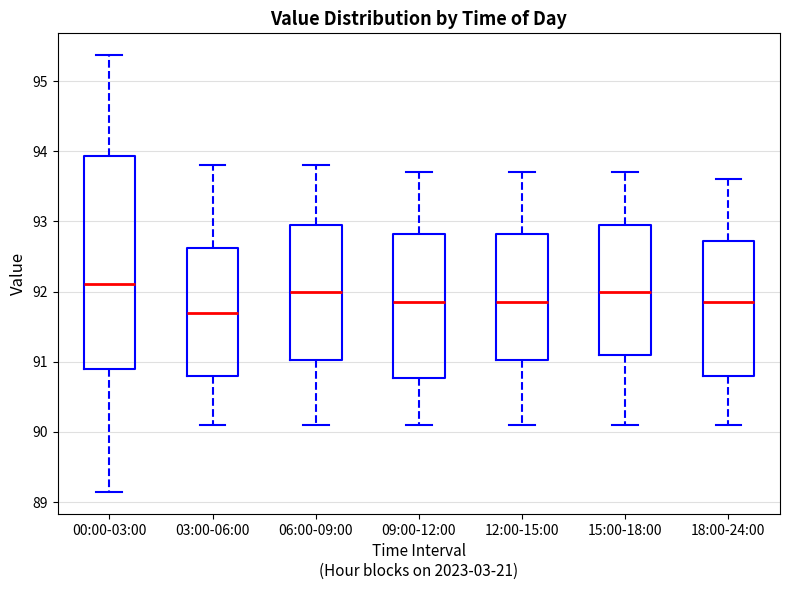

Reading left to right, read every box against the y-axis: the position of its median line, the range the box covers, and the ends of its whiskers. The values are not printed on the chart, so give them approximately, as read against the axis.

00:00-03:00: median 92.1, box 90.9 to 93.9, whiskers 89.1 to 95.4
03:00-06:00: median 91.7, box 90.8 to 92.6, whiskers 90.1 to 93.8
06:00-09:00: median 92.0, box 91.0 to 93.0, whiskers 90.1 to 93.8
09:00-12:00: median 91.9, box 90.8 to 92.8, whiskers 90.1 to 93.7
12:00-15:00: median 91.9, box 91.0 to 92.8, whiskers 90.1 to 93.7
15:00-18:00: median 92.0, box 91.1 to 93.0, whiskers 90.1 to 93.7
18:00-24:00: median 91.9, box 90.8 to 92.7, whiskers 90.1 to 93.6